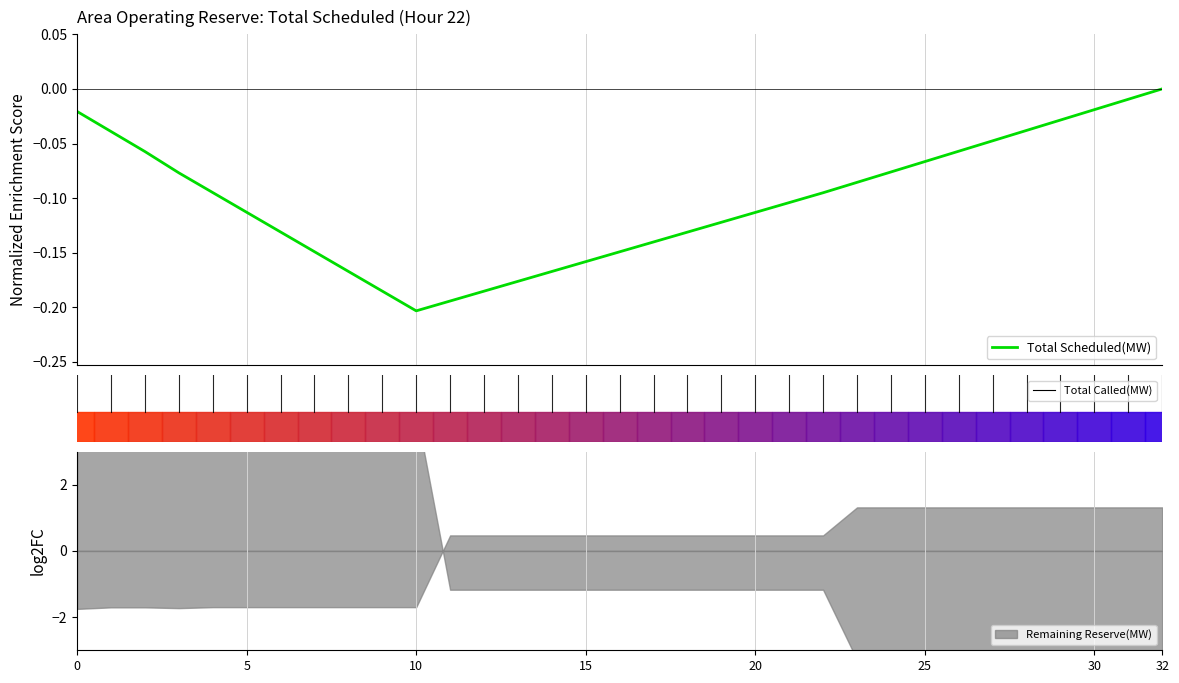

What is the sum of all values?

-3.4